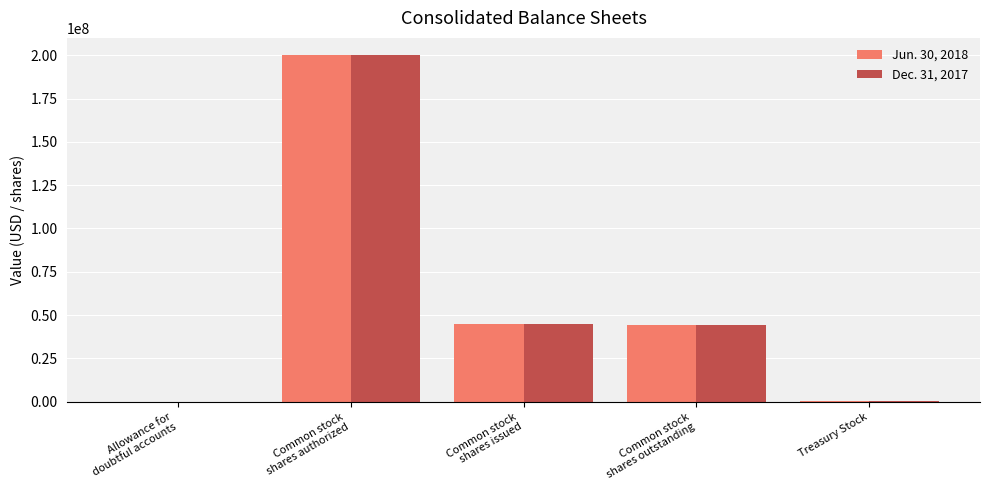

The Dec. 31, 2017 series shows 612047 at Treasury Stock. True or false?

True